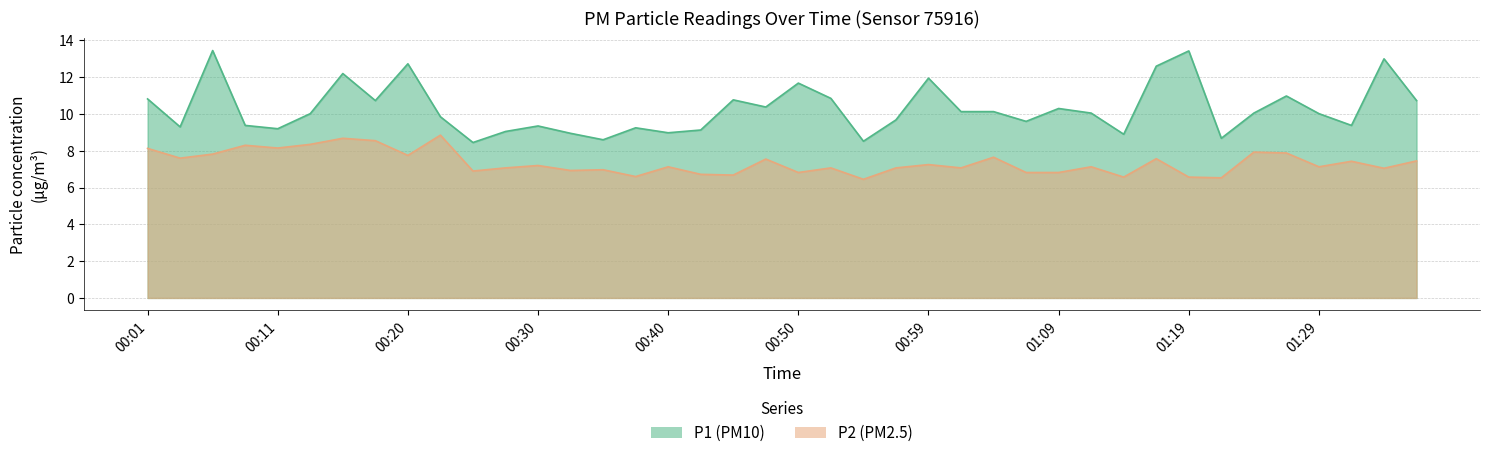

True or false: P2 and P1 intersect in this chart.

False